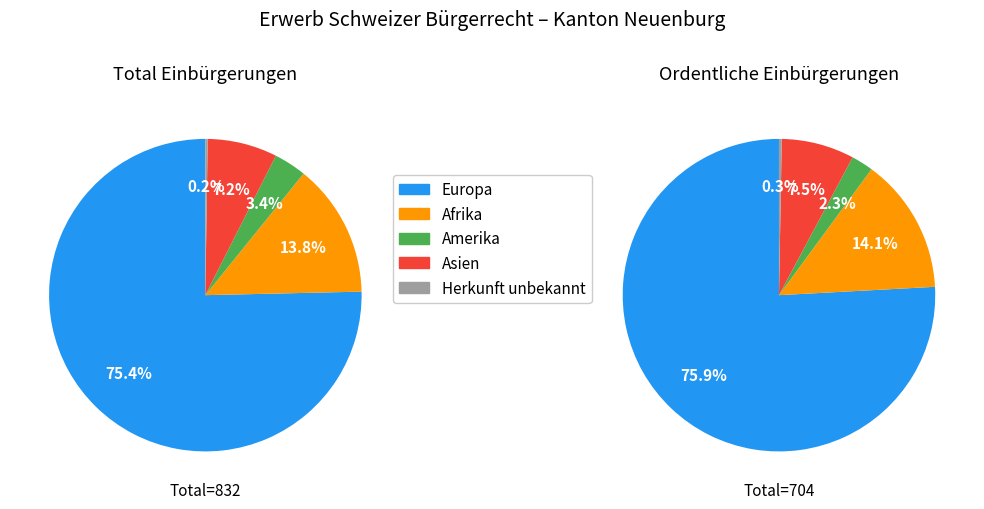

Is it true that Amerika is 3% of the pie?

True